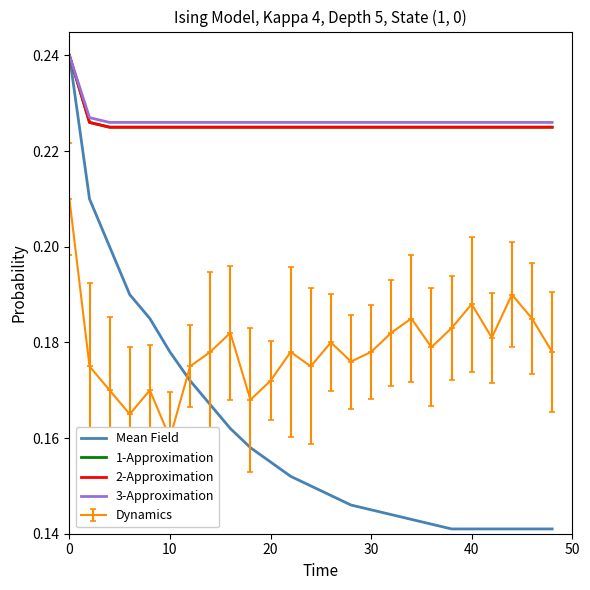

Does the chart display data point markers on the line(s)?

No